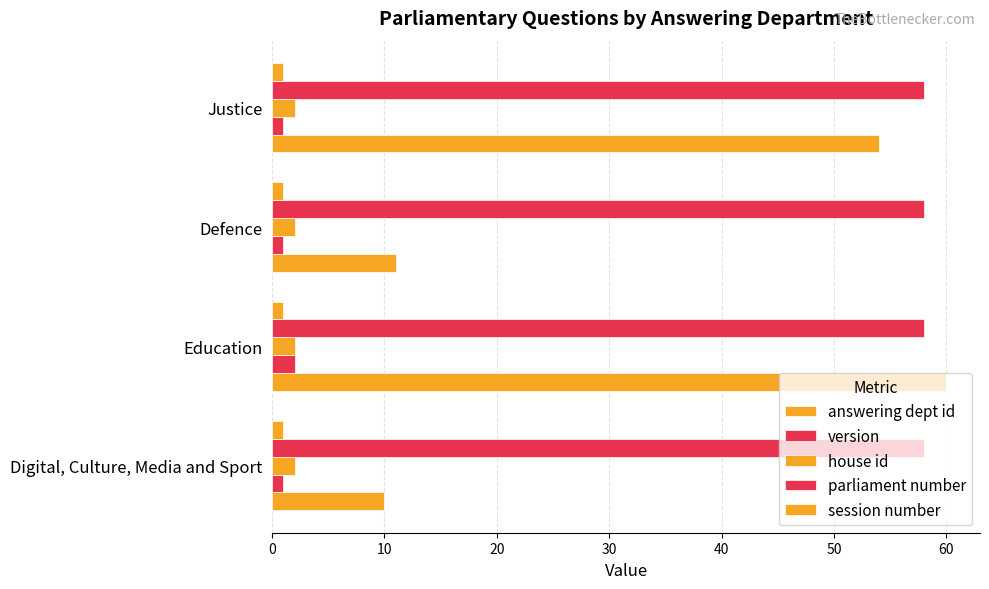

Count the number of categories in the chart.

4